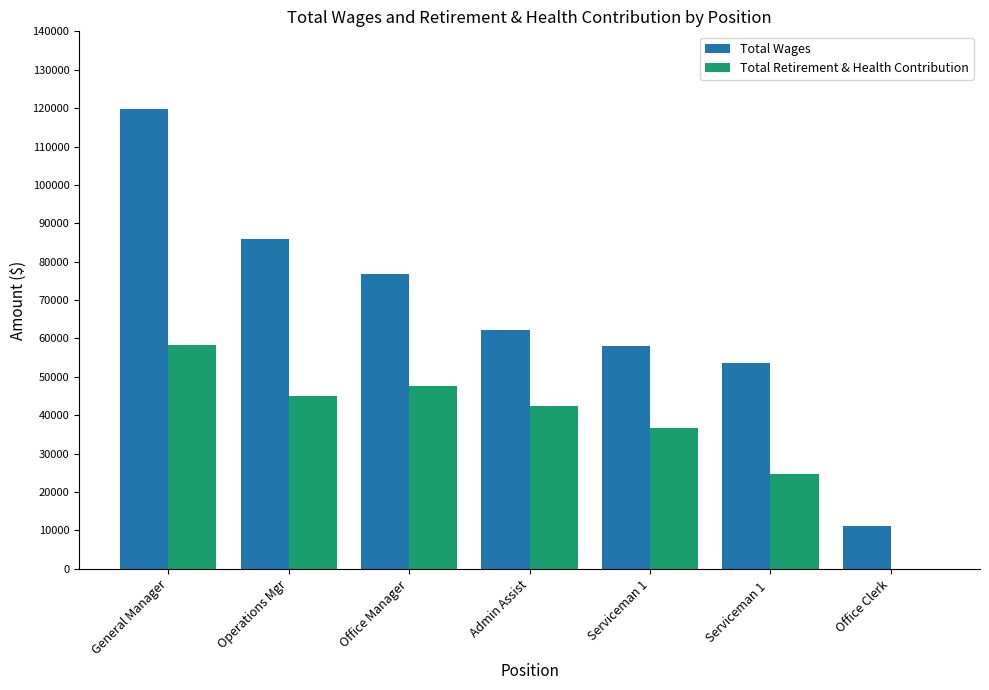

The Total Wages series shows 62287 at Admin Assist. True or false?

True